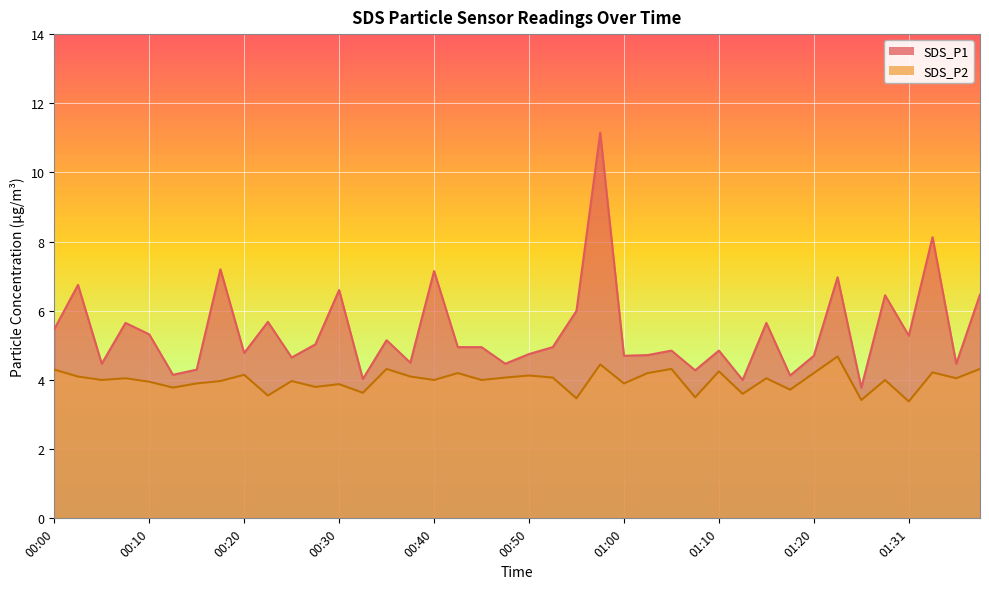

How many data points in SDS_P1 are above 4?

38